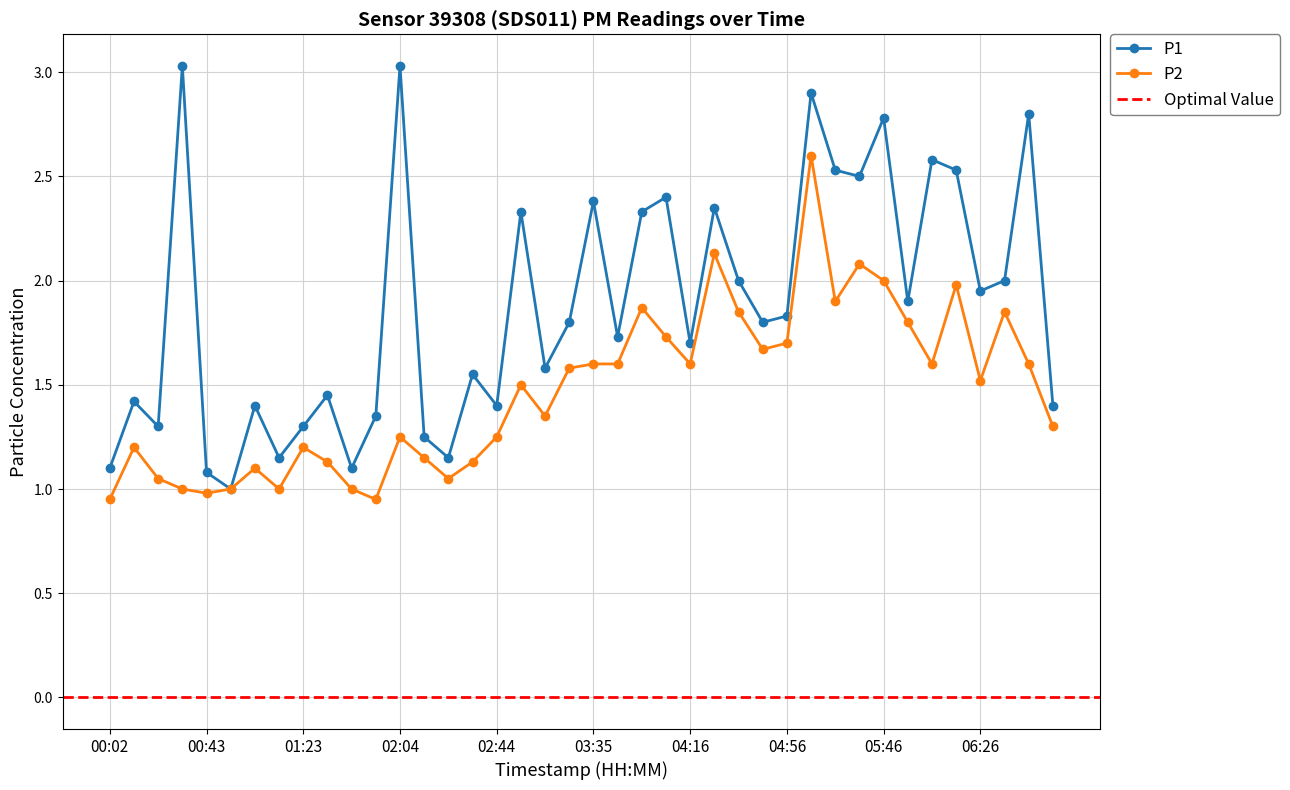

How many categories are shown in the chart?

40